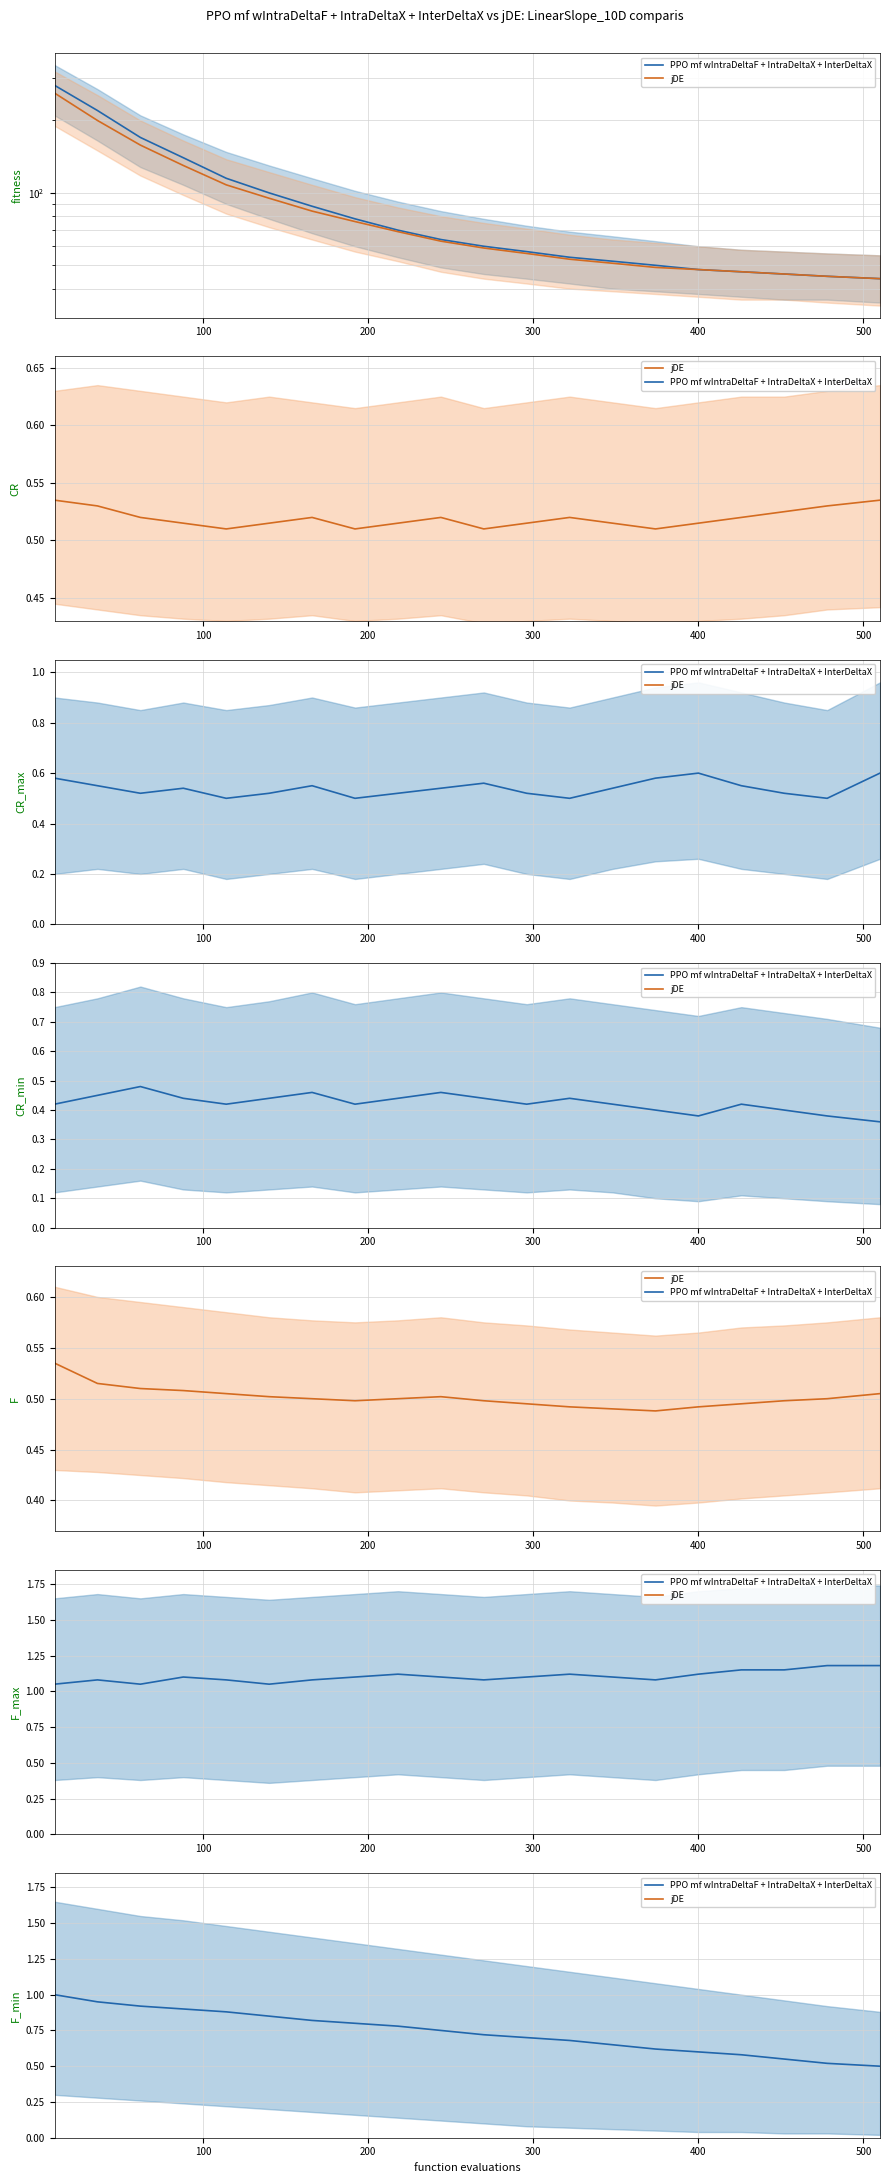

List the series in order of their peak value, highest first.

PPO mf wIntraDeltaF + IntraDeltaX + InterDeltaX, jDE